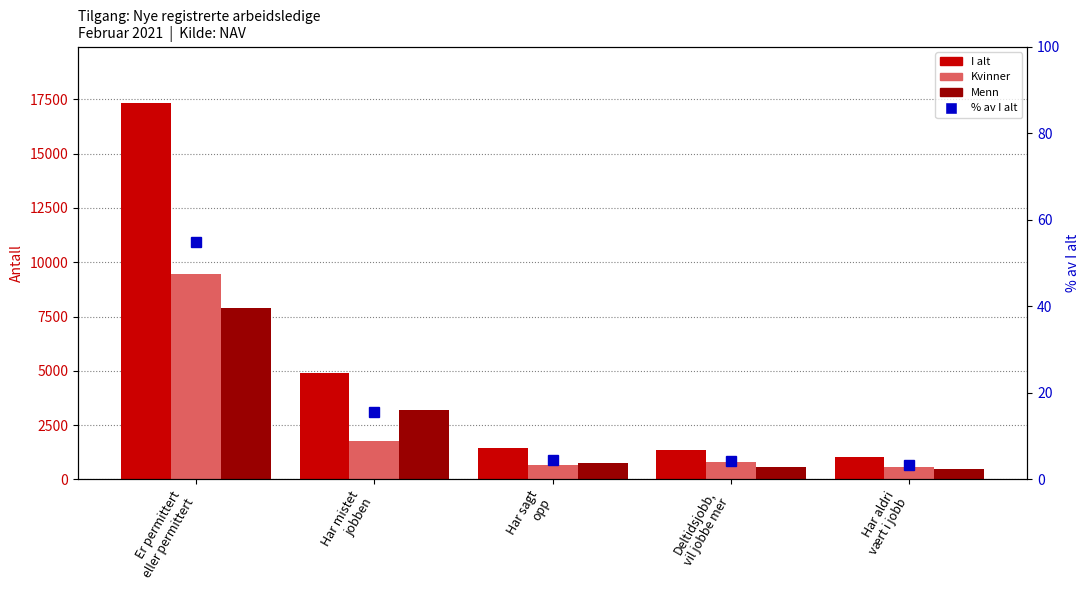

Reading left to right, extract all data points from this chart.

I alt: Er permittert
eller permittert=17330.0	Har mistet
jobben=4915.0	Har sagt
opp=1426.0	Deltidsjobb,
vil jobbe mer=1373.0	Har aldri
vært i jobb=1048.0
Kvinner: Er permittert
eller permittert=9447.0	Har mistet
jobben=1744.0	Har sagt
opp=662.0	Deltidsjobb,
vil jobbe mer=787.0	Har aldri
vært i jobb=555.0
Menn: Er permittert
eller permittert=7883.0	Har mistet
jobben=3171.0	Har sagt
opp=764.0	Deltidsjobb,
vil jobbe mer=586.0	Har aldri
vært i jobb=493.0
% av I alt: Er permittert
eller permittert=54.9	Har mistet
jobben=15.6	Har sagt
opp=4.5	Deltidsjobb,
vil jobbe mer=4.3	Har aldri
vært i jobb=3.3